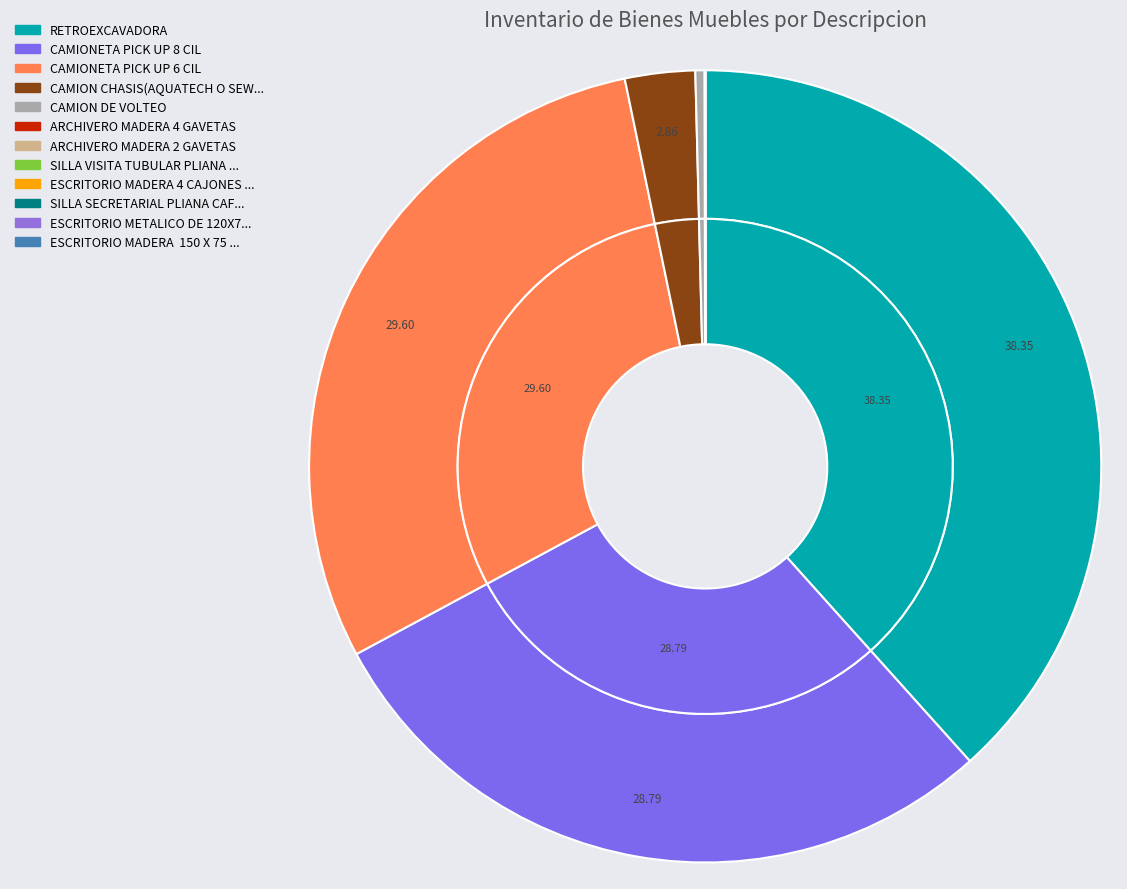

How many segments does this pie chart have?

12